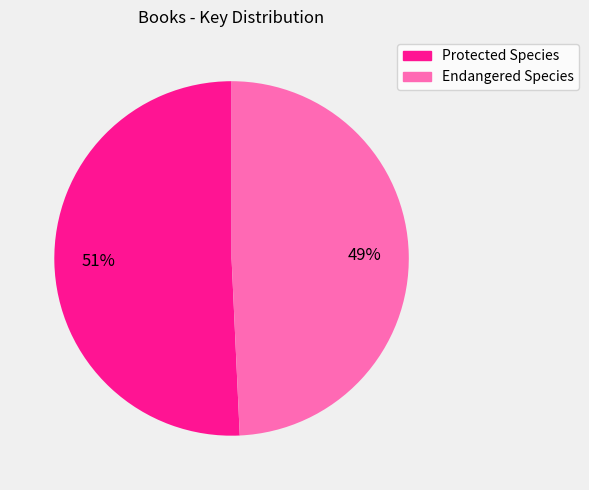

What is the ratio of the value at Endangered Species to the value at Protected Species?

1.0